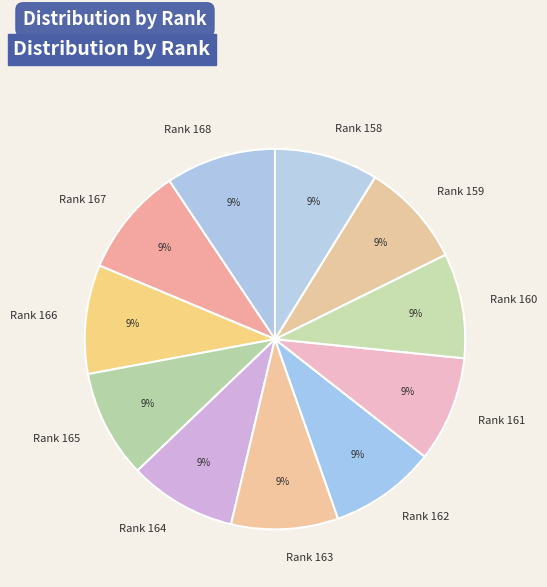

What is the ratio of the value at Rank 164 to the value at Rank 161?

1.0